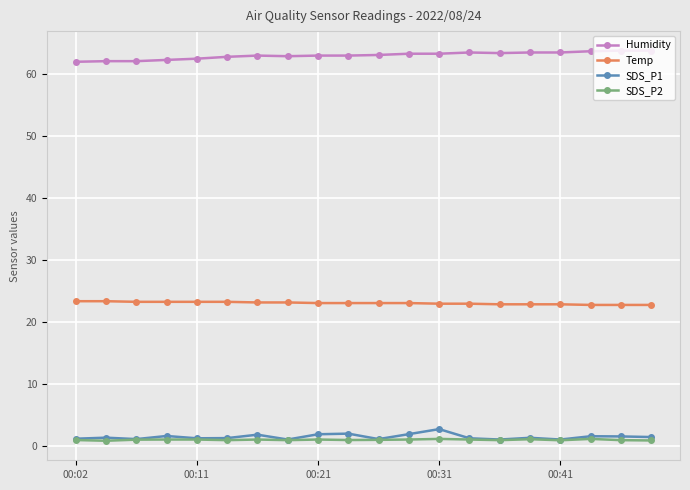

What is the minimum value shown in the chart?

0.9